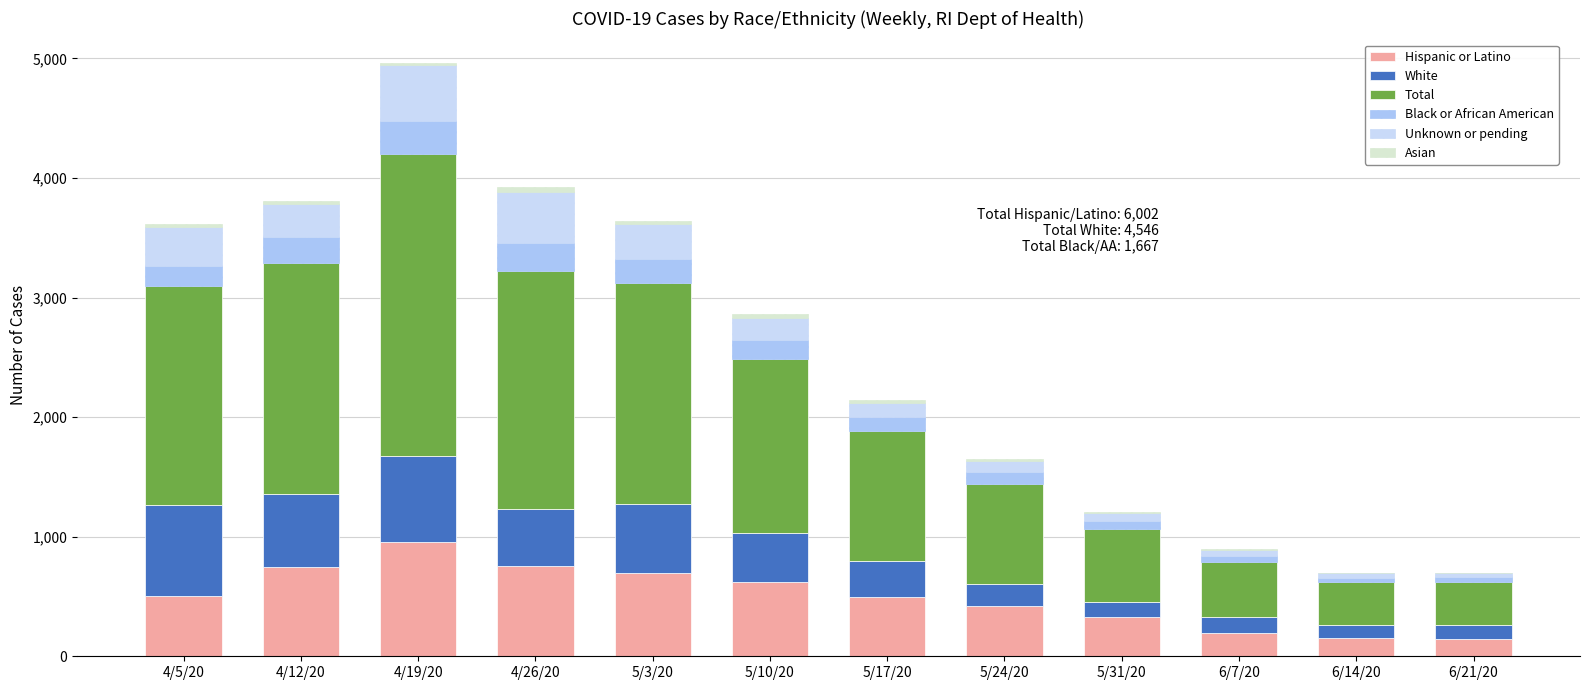

How many data points does each series have?

12